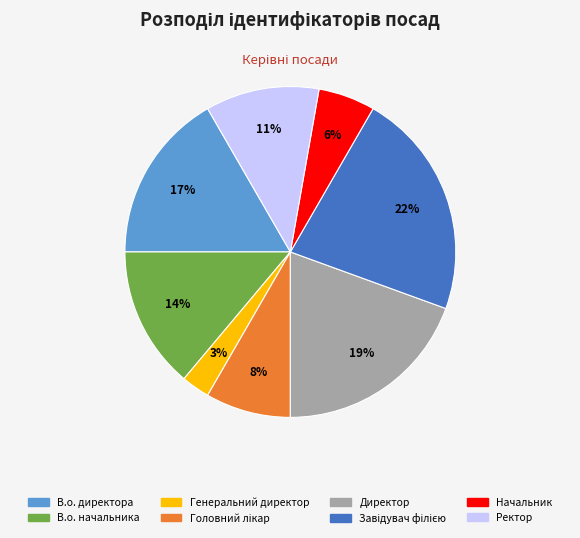

Which has a higher value, Директор or В.о. начальника?

Директор